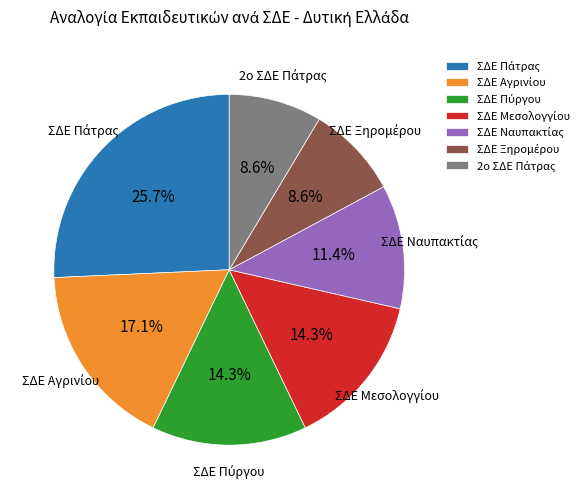

Does any single category account for the majority?

No